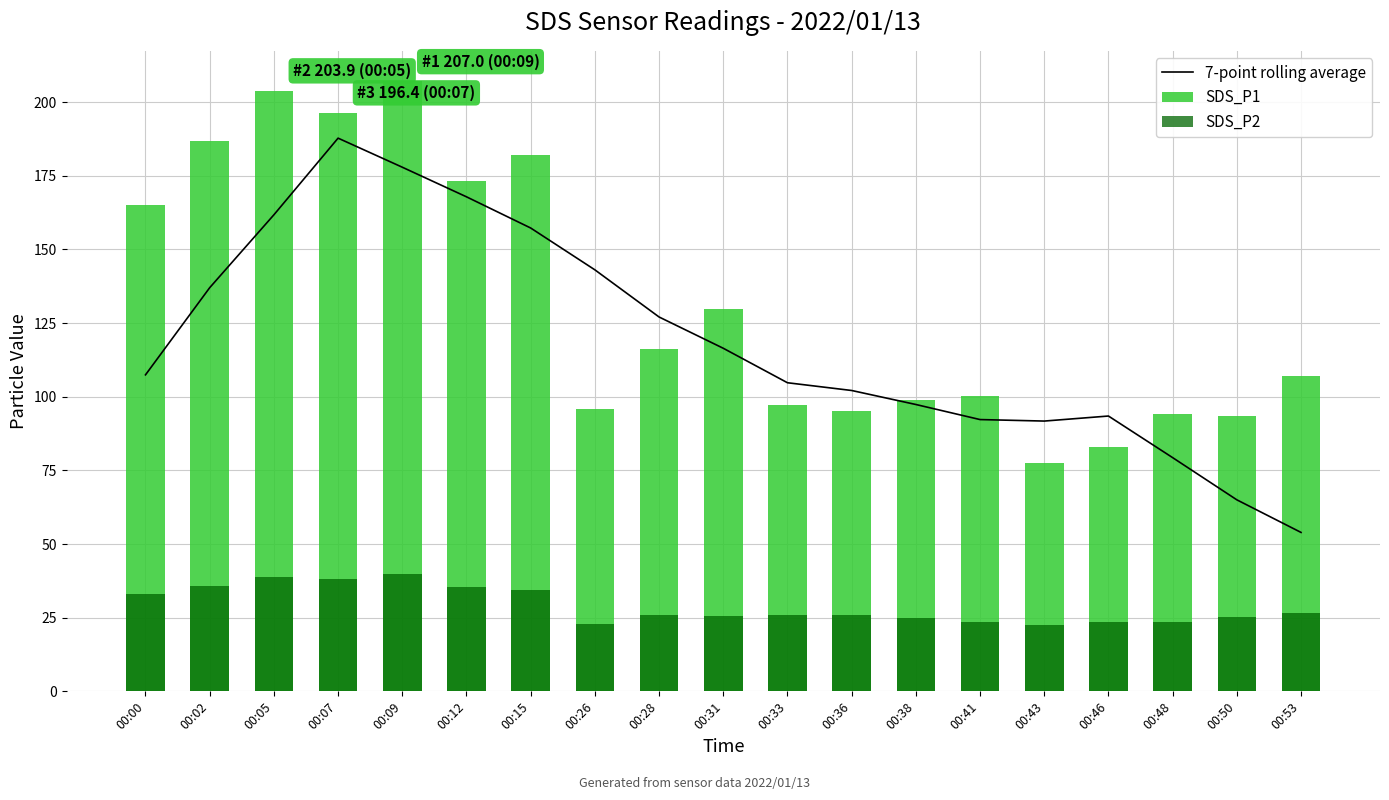

What is the value of the SDS_P2 bar at the 18th from the left?

25.2